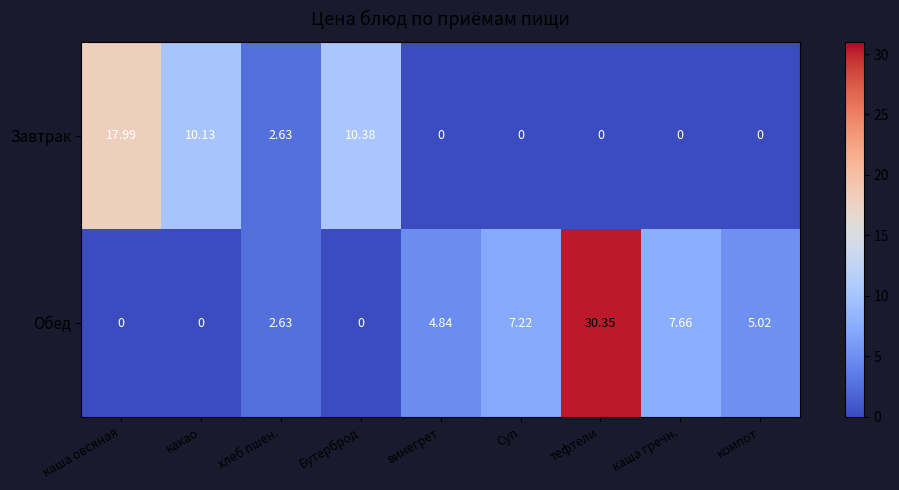

List the series in order of their peak value, lowest first.

Завтрак, Обед